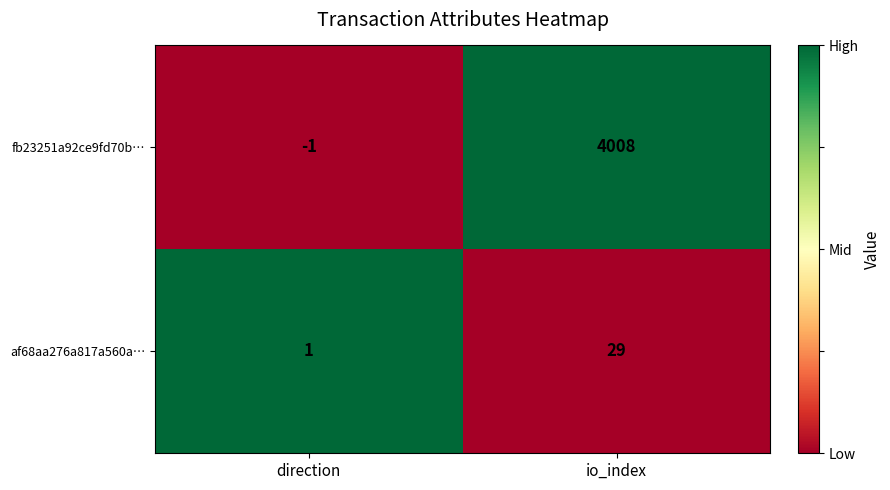

How many series are shown in this chart?

2